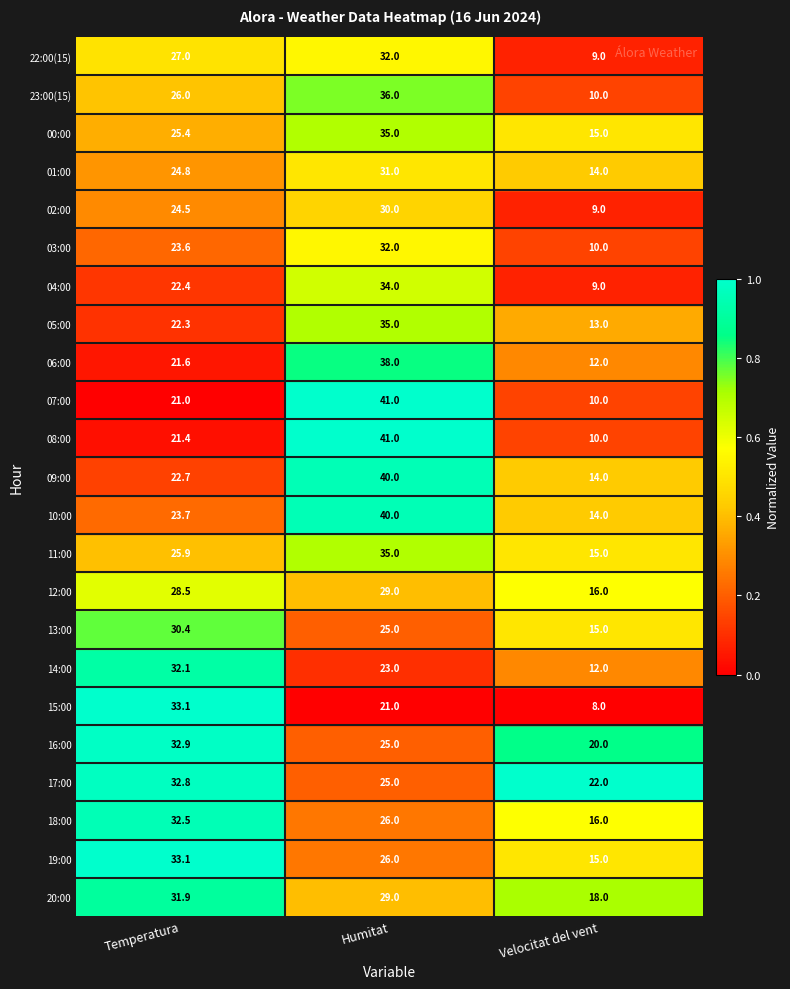

Which label corresponds to the largest value in the chart?

Humitat